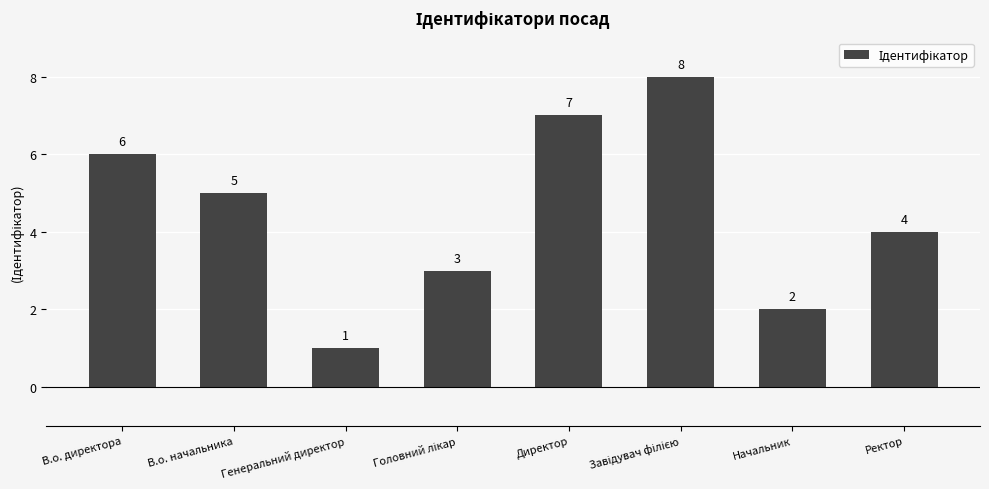

At which label does the data first exceed 5?

В.о. директора